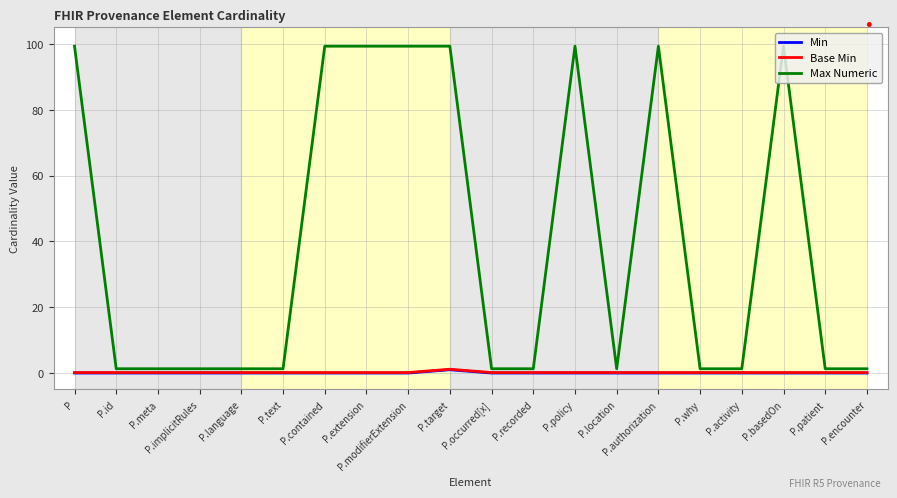

Which series has the widest spread of values?

Max Numeric